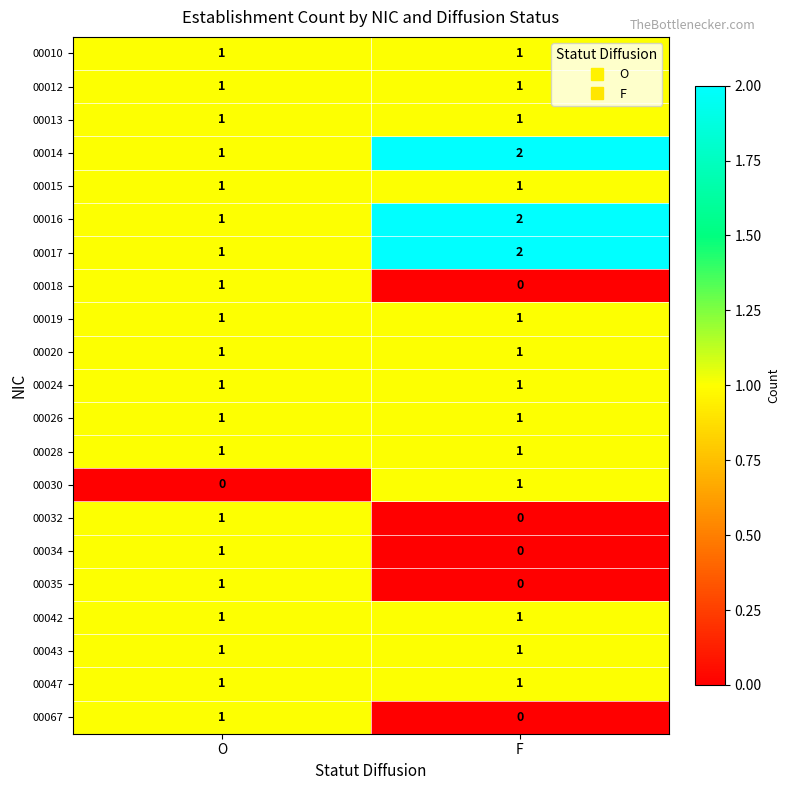

The value of 00067 at O is 1. True or false?

True